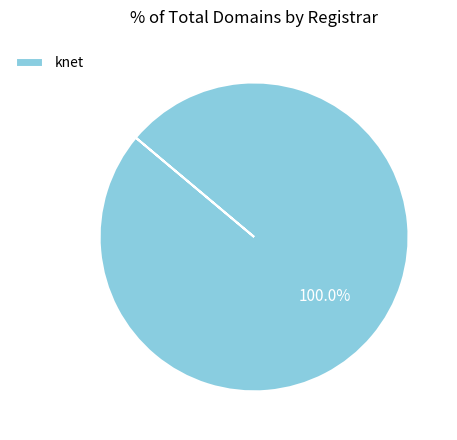

Rank the categories by value from lowest to highest.

knet